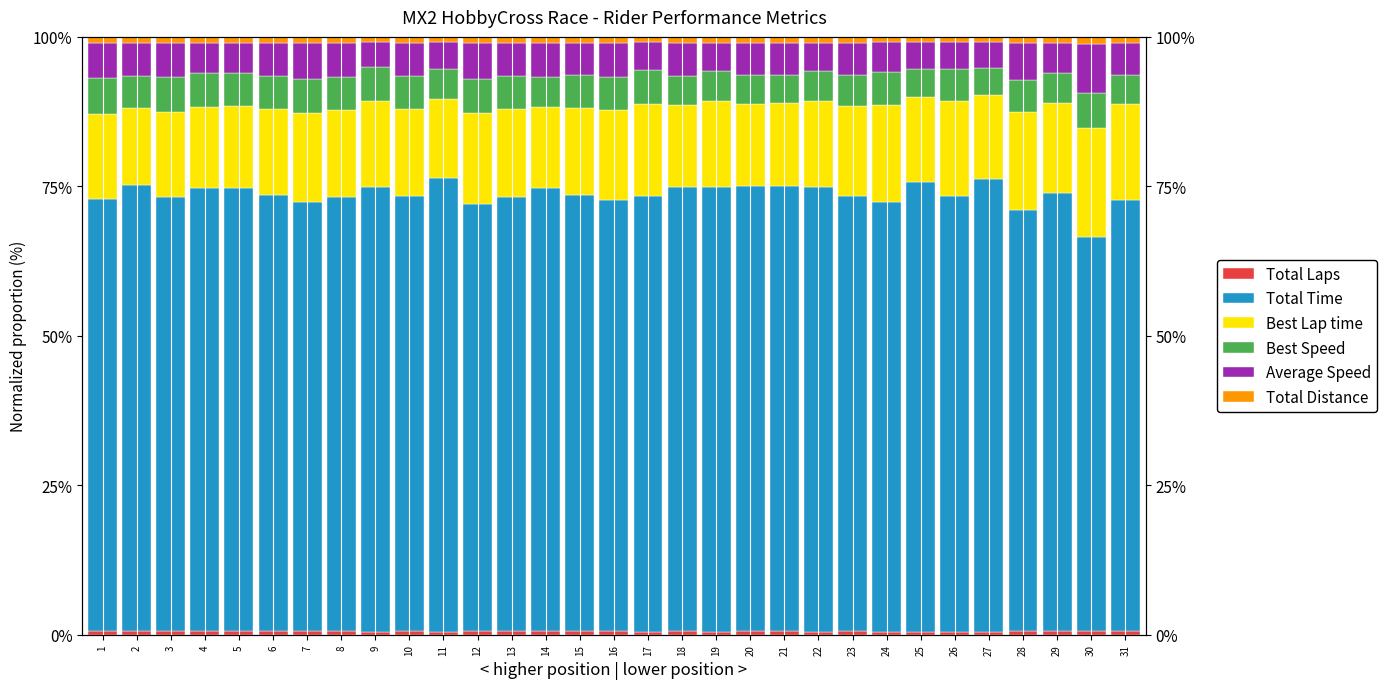

Is it true that Total Laps equals 0.5 at 19?

True